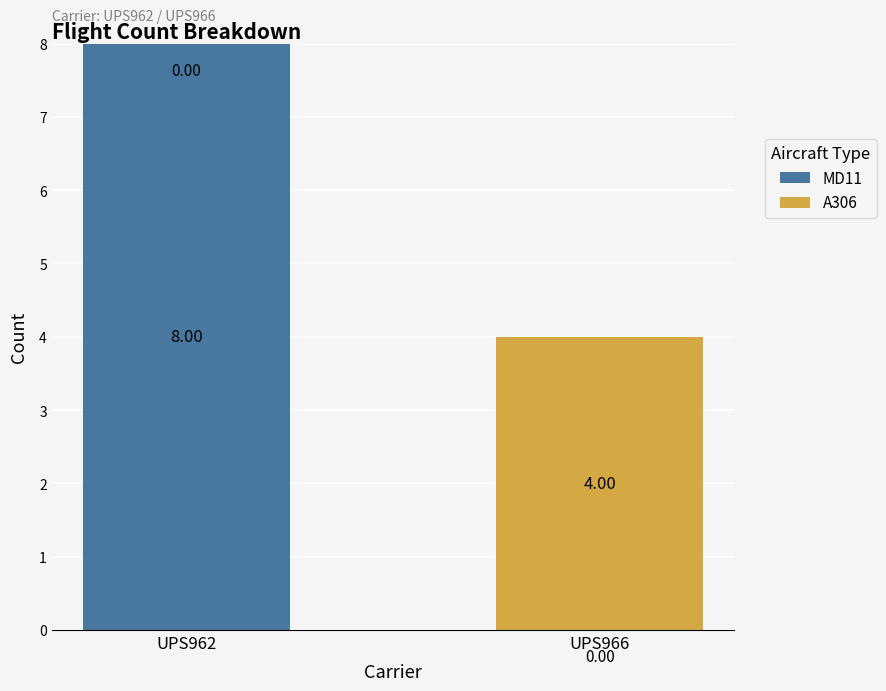

What is the sum of all MD11 values?

8